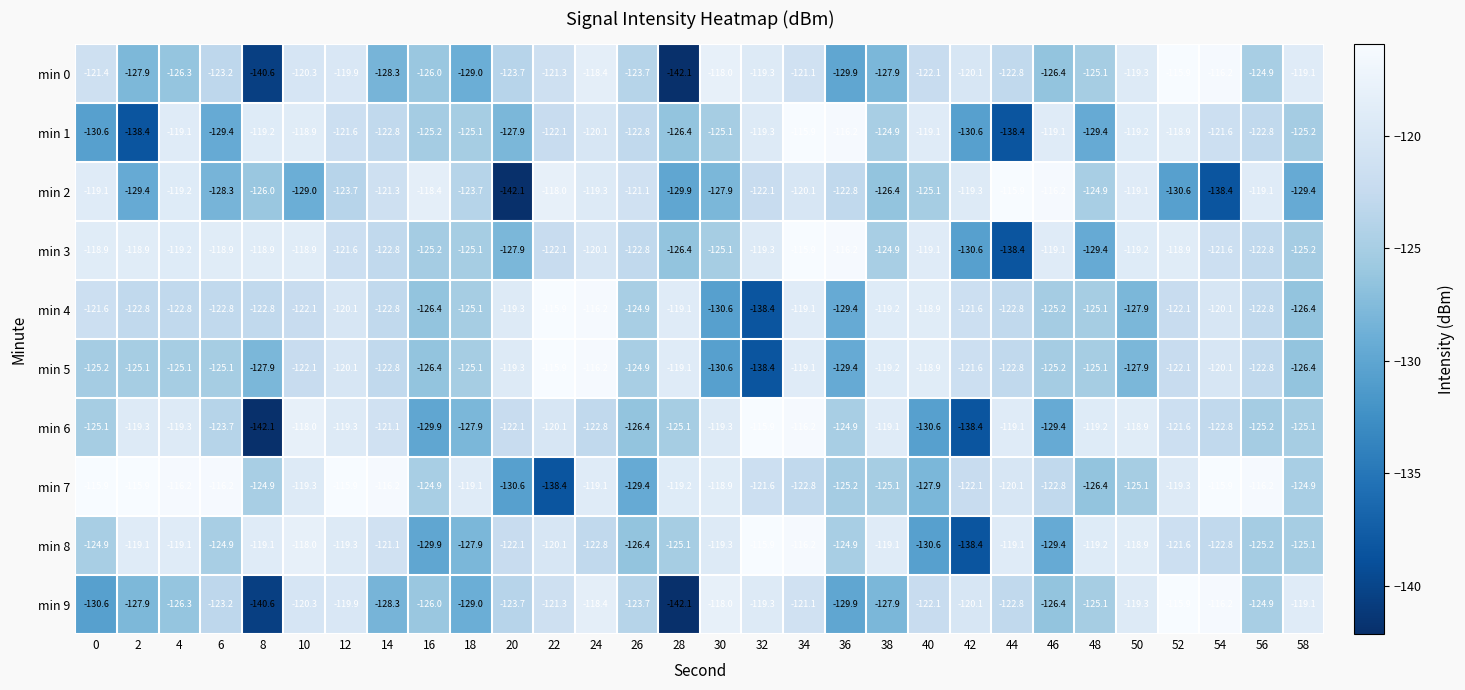

At which category is the sum across all series the highest?

34